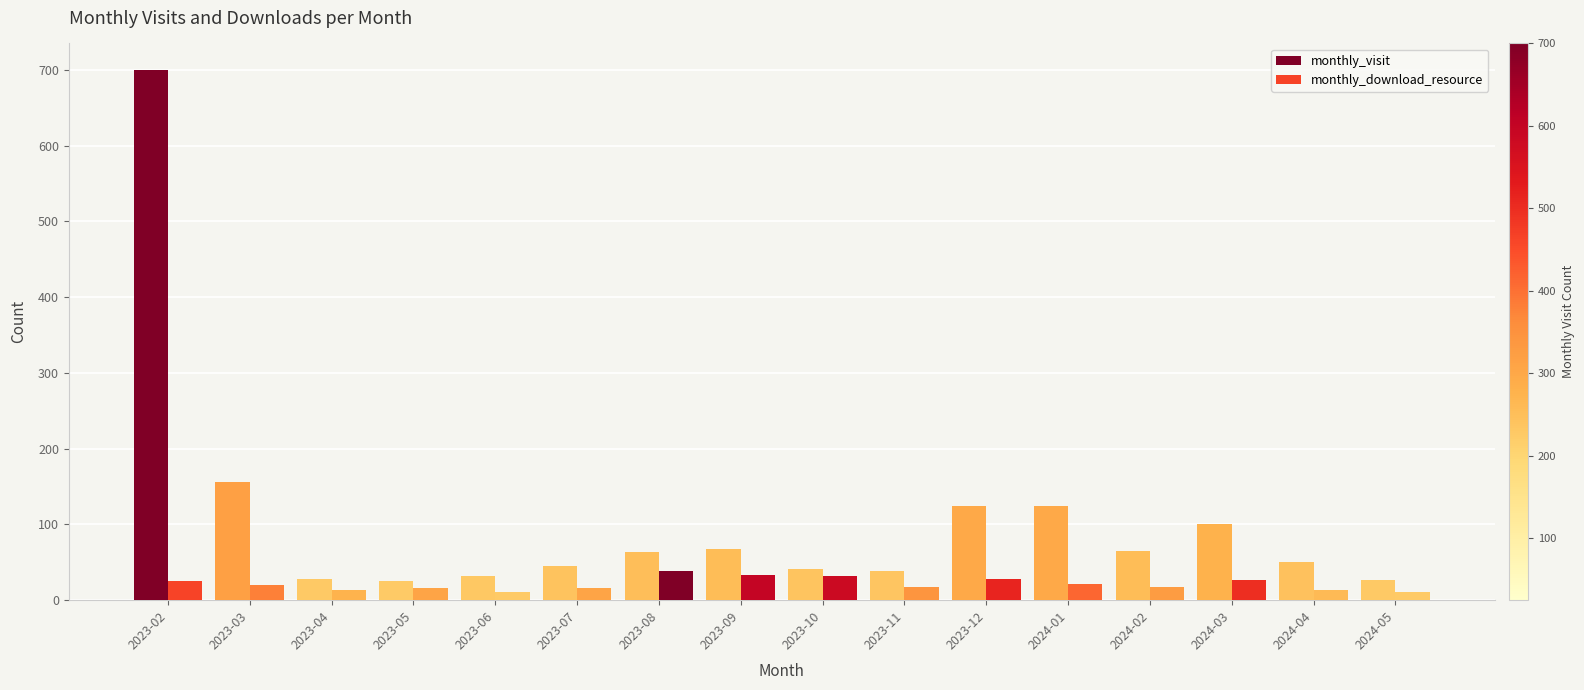

Does the chart contain stacked bars?

No